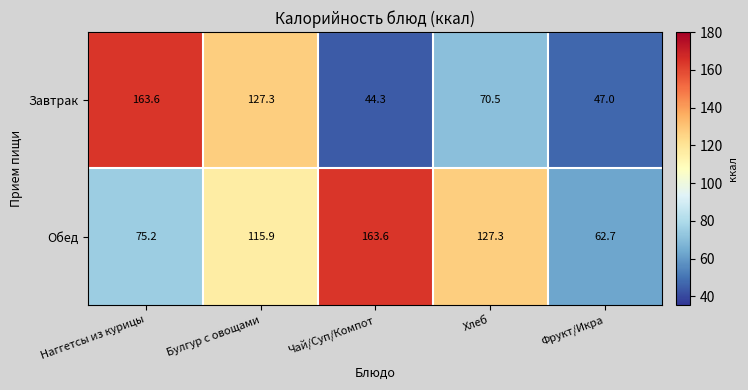

Which series has the largest range (max minus min)?

Завтрак